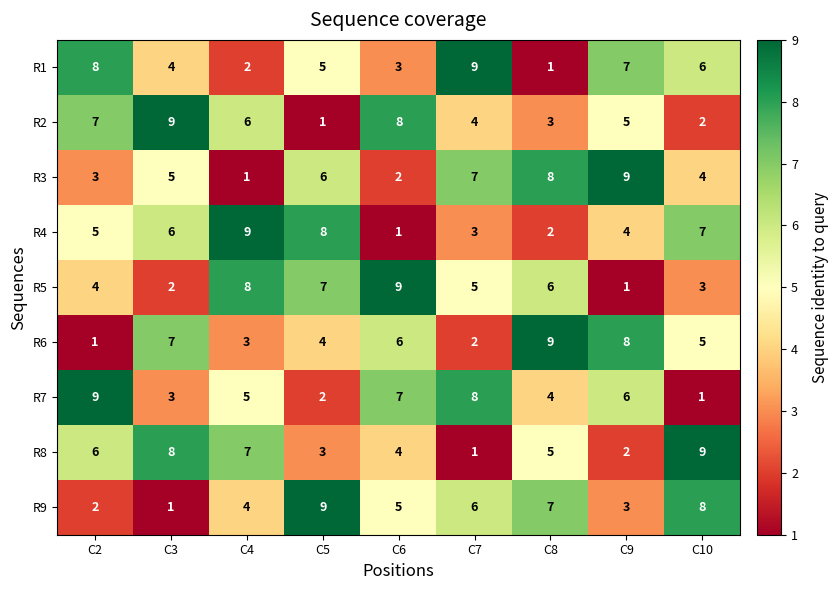

Read the R1 value at C5.

5